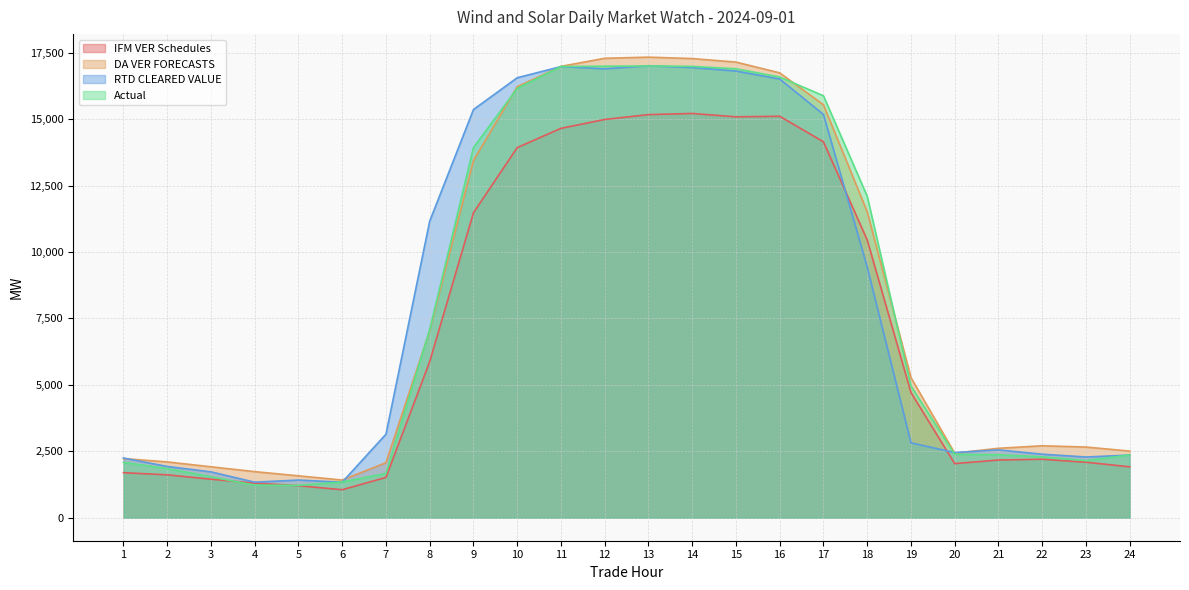

How many data points in Actual are less than 4957?

12